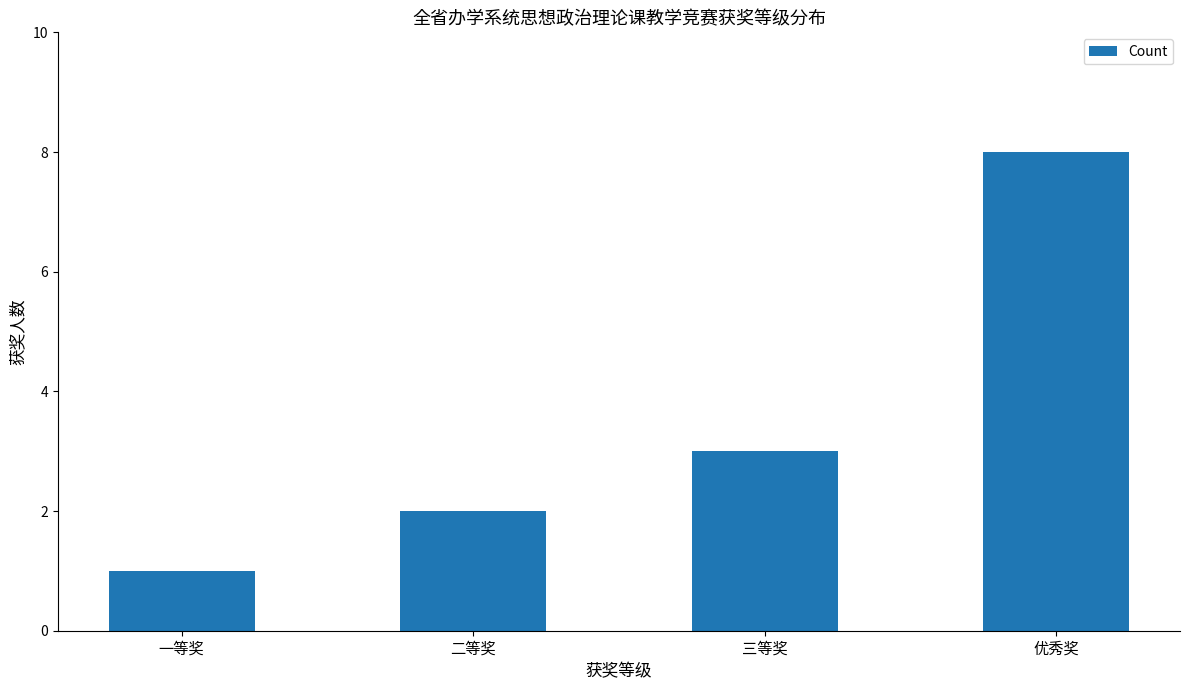

What is the change in value from 一等奖 to 二等奖?

+1